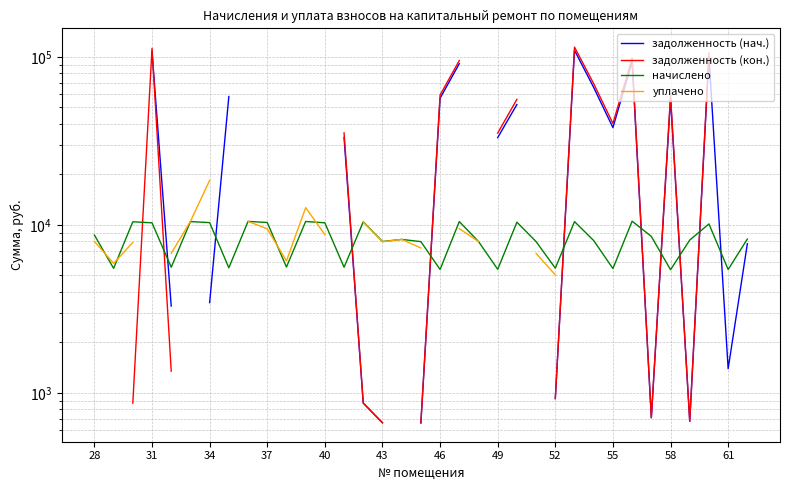

After their last crossing, which series has the higher values: начислено or задолженность (нач.)?

начислено